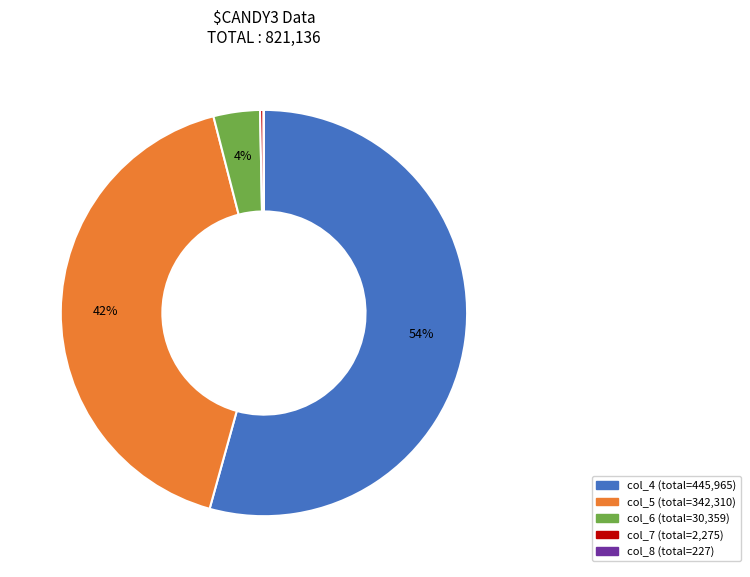

Is there any slice that represents more than half of the pie?

Yes